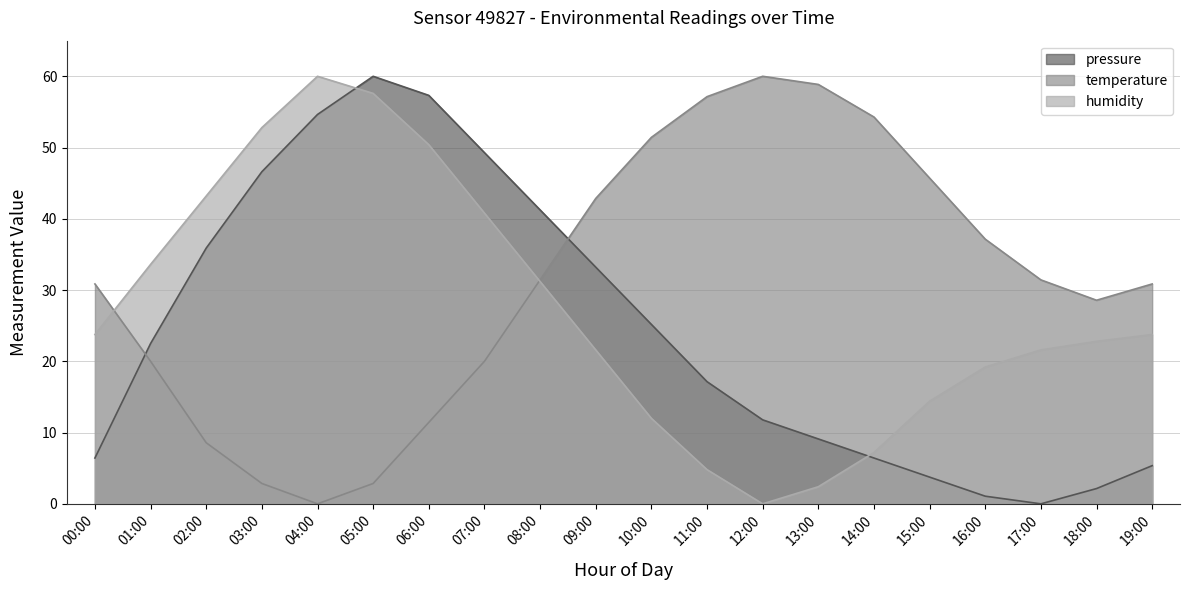

What is the label of the 7th point from the left?

06:00